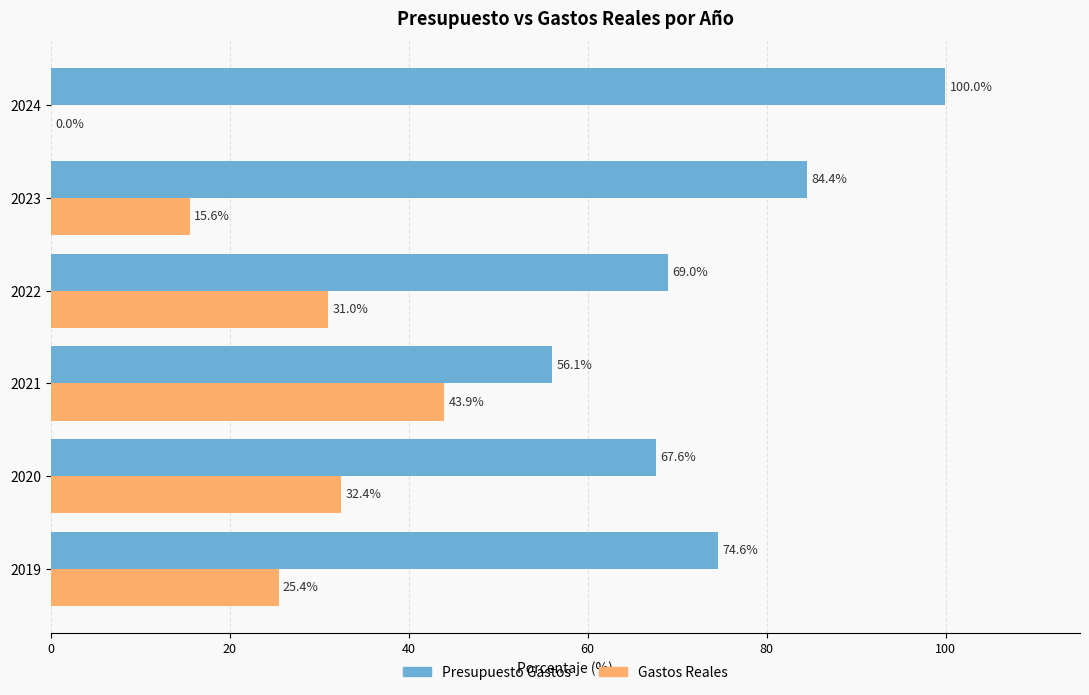

What is the highest value of the Presupuesto Gastos series?

100.0